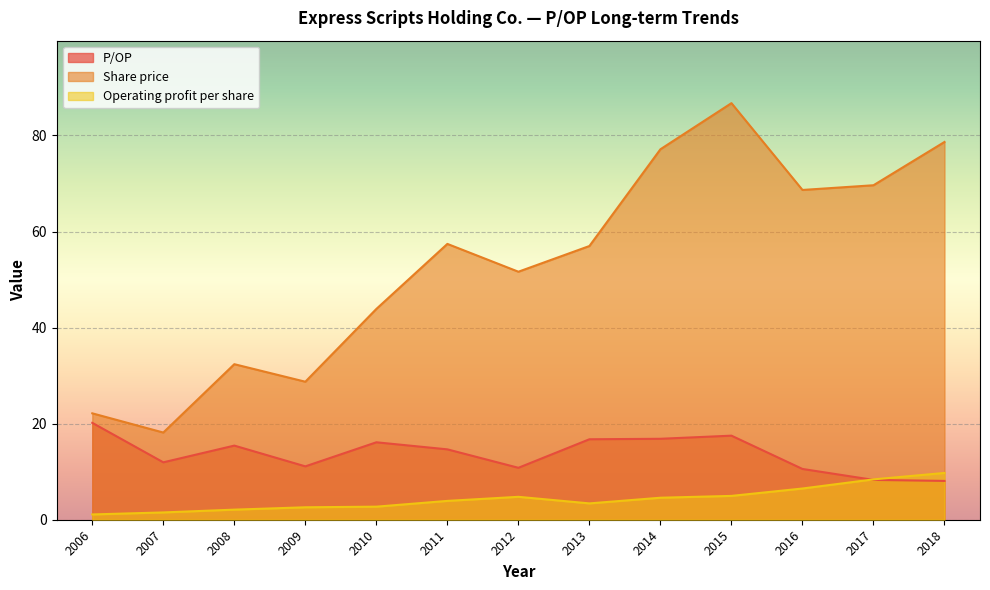

At 2012, list the series in order from smallest to largest.

Operating profit per share, P/OP, Share price